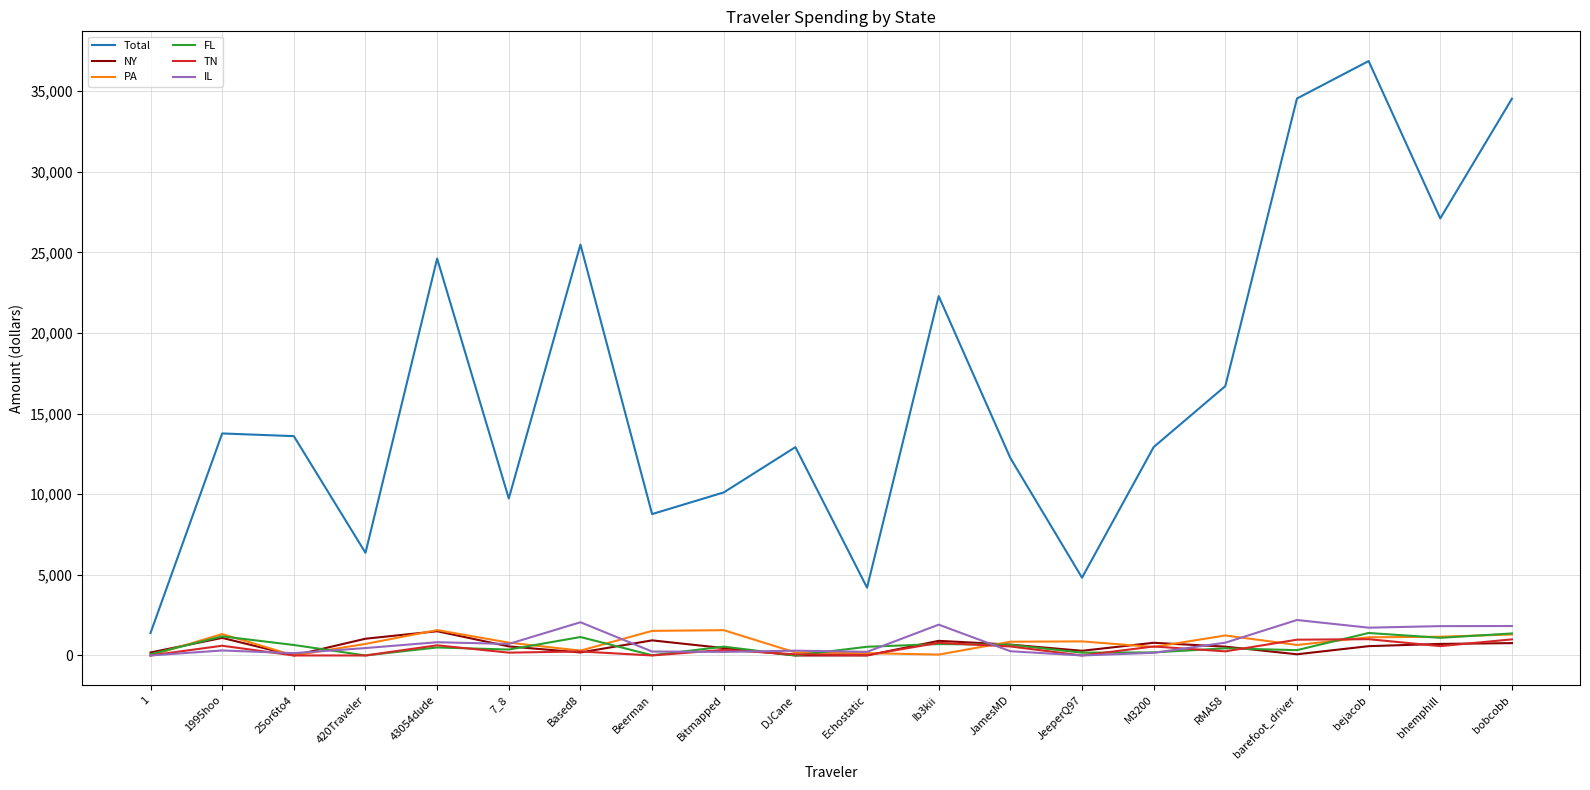

True or false: Total and NY intersect in this chart.

False